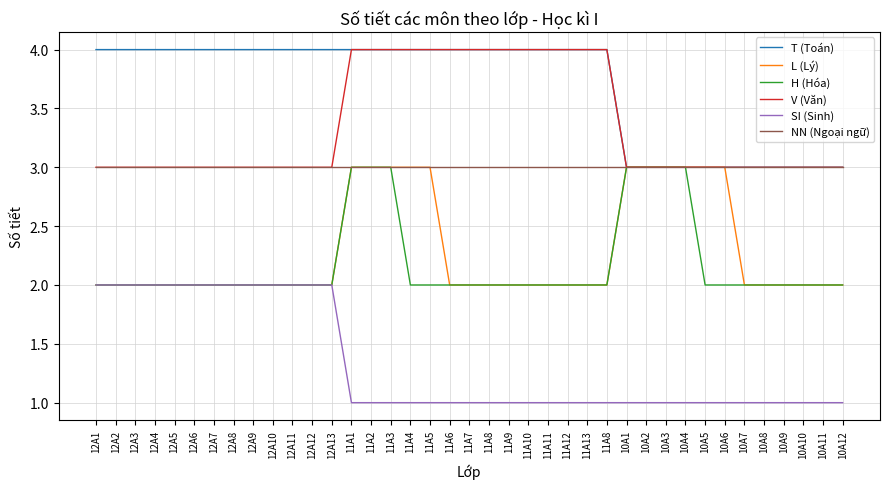

Is this an area chart (filled region under the line)?

No